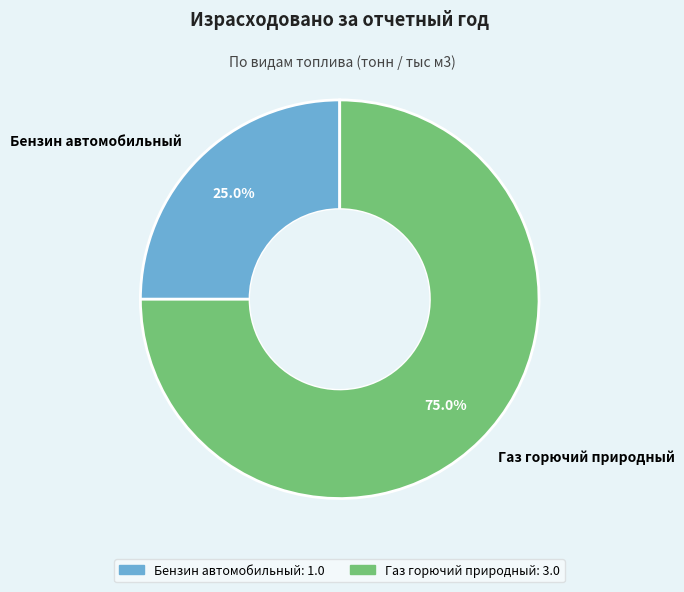

Which slice is the largest?

Газ горючий природный